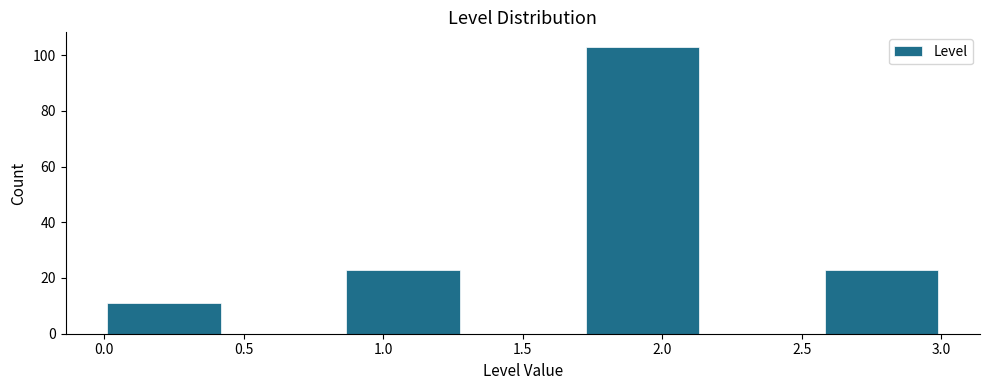

How tall is the bar that spans 0.00 to 0.45 on the x-axis? Neither the bar edges nor the heights are printed on the chart, so give them approximately, as read against the axes.

12